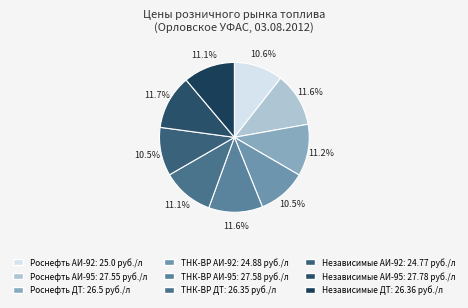

What percentage do Роснефть АИ-92 and ТНК-ВР АИ-95 together represent?

22.2%